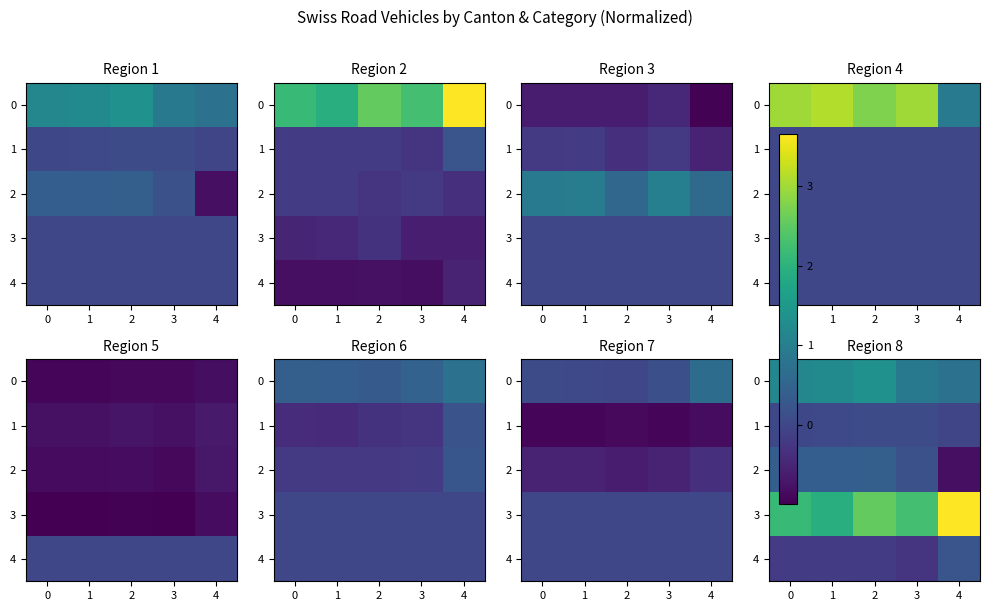

Is the value of 4 at 3 greater than the value of 3 at 0?

No